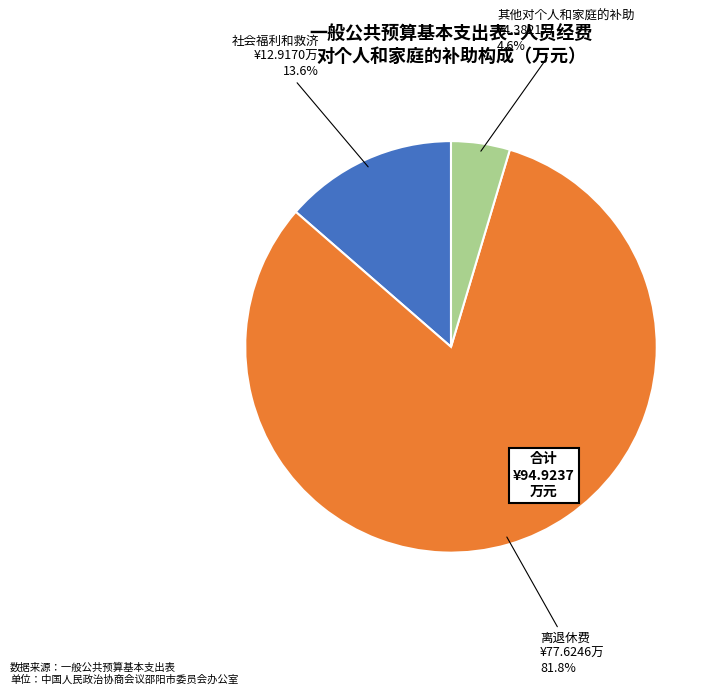

Approximately how many times larger is the value at 社会福利和救济 compared to 离退休费?

0.2